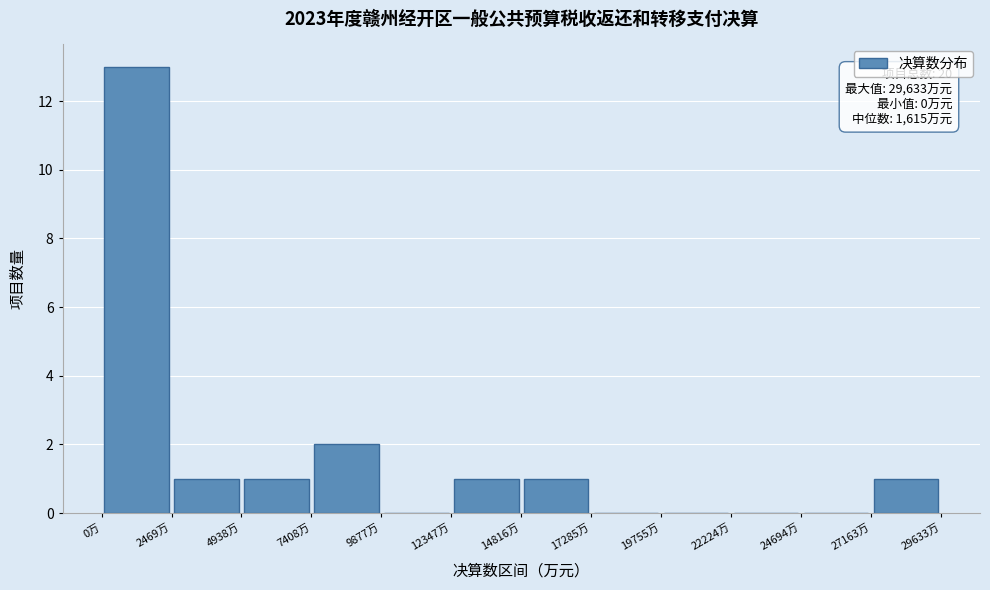

Which range on the x-axis has the tallest bar?

0 to 2500